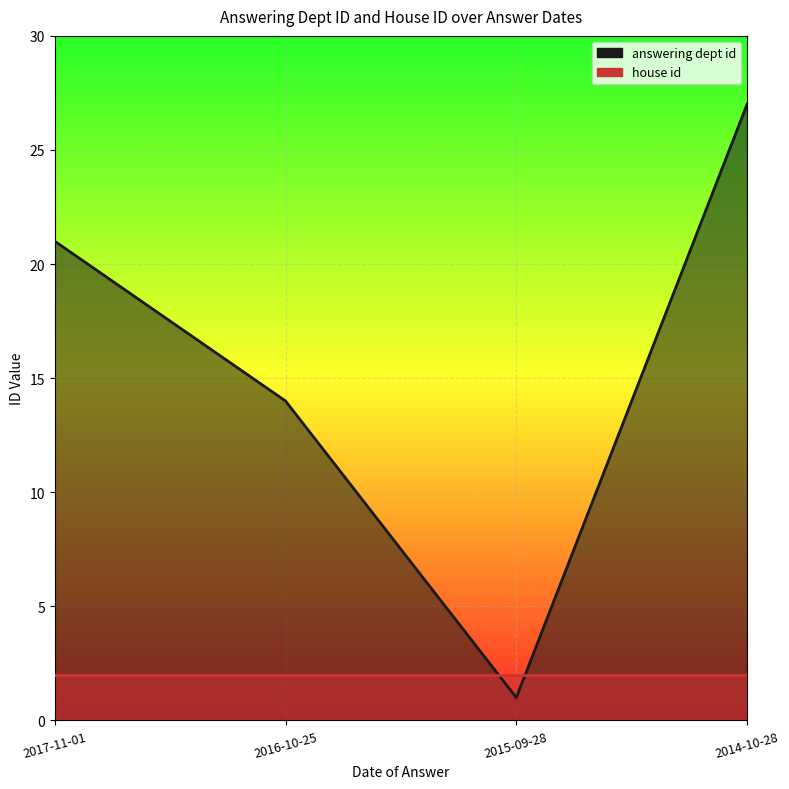

Rank the categories by value from lowest to highest.

2015-09-28, 2016-10-25, 2017-11-01, 2014-10-28